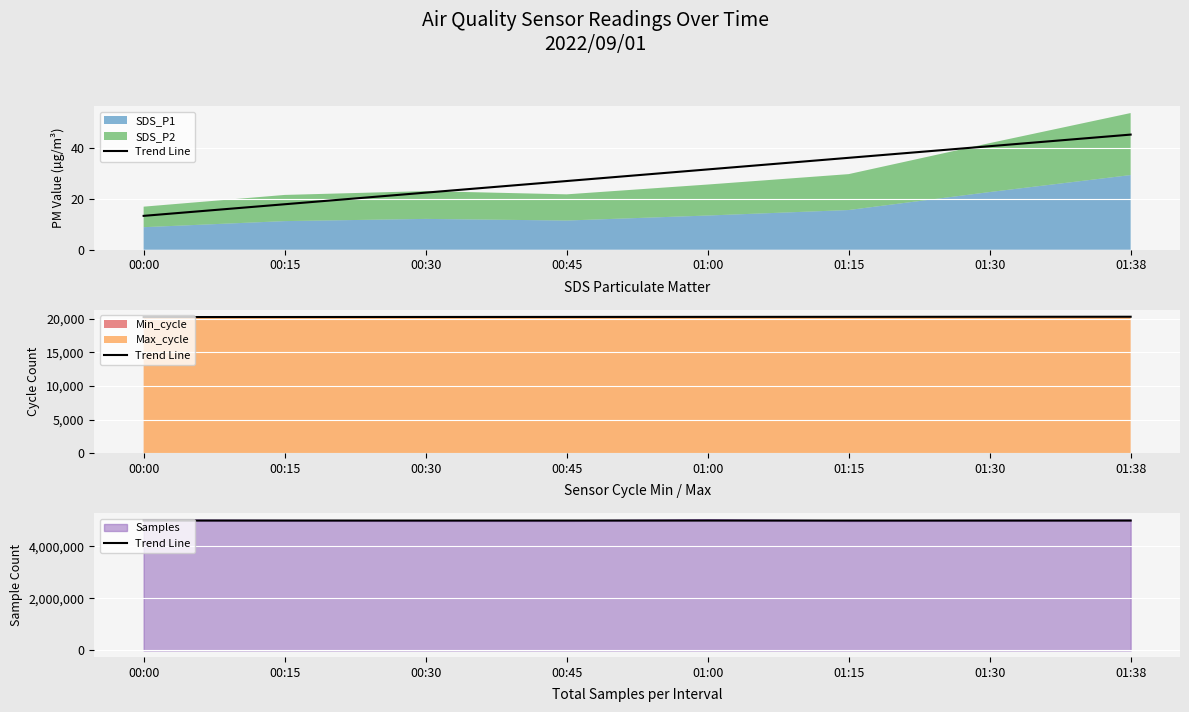

What is the greatest value displayed?

4991253.3